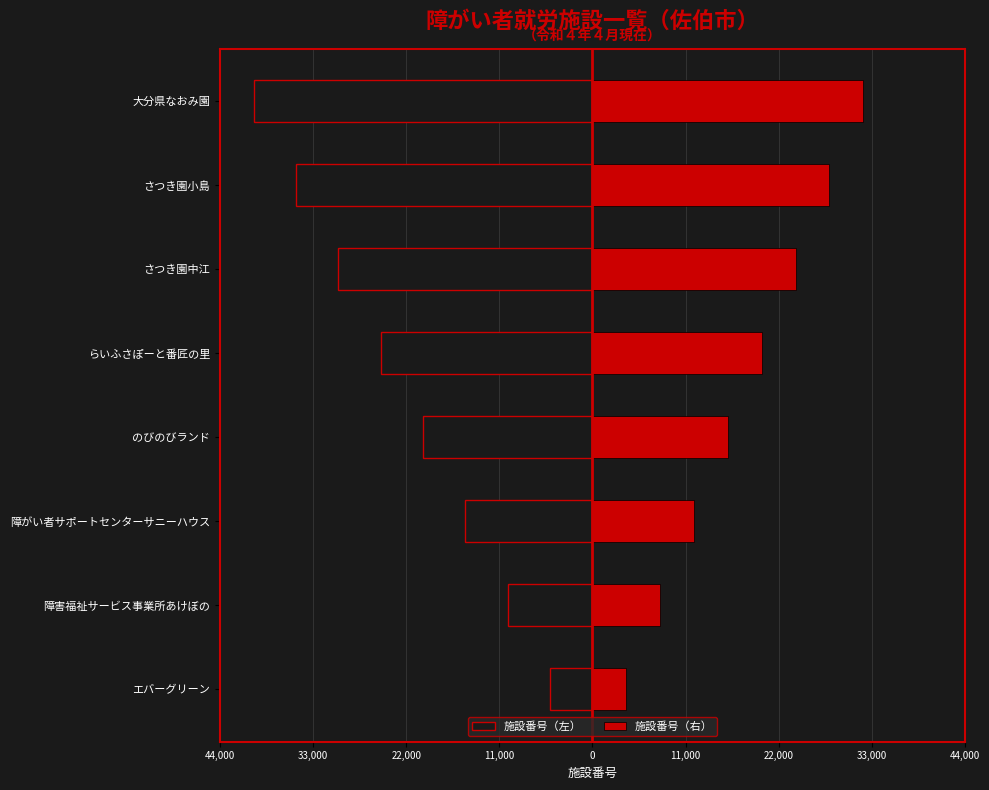

Is it true that 施設番号（右） equals 10799 at 障害福祉サービス事業所あけぼの?

False